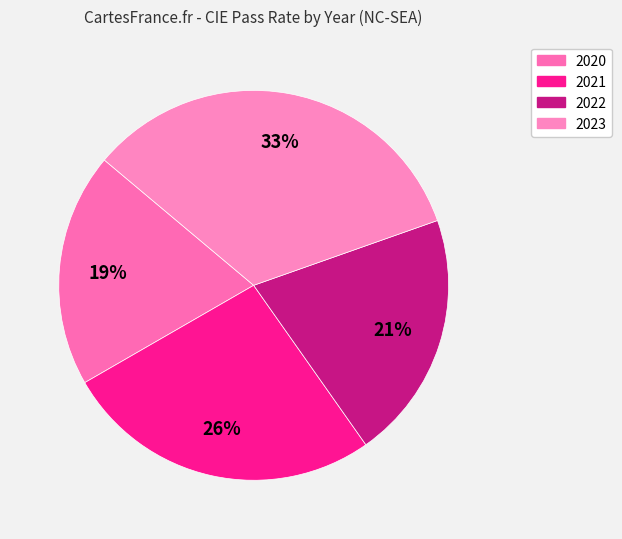

What percentage is NOT represented by 2023?

66.5%